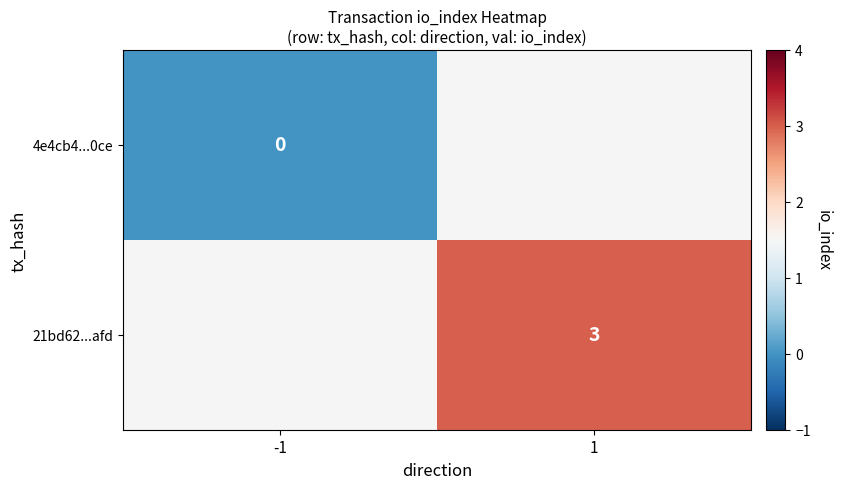

True or false: 21bd62...afd has a value of 3 at 1.

True